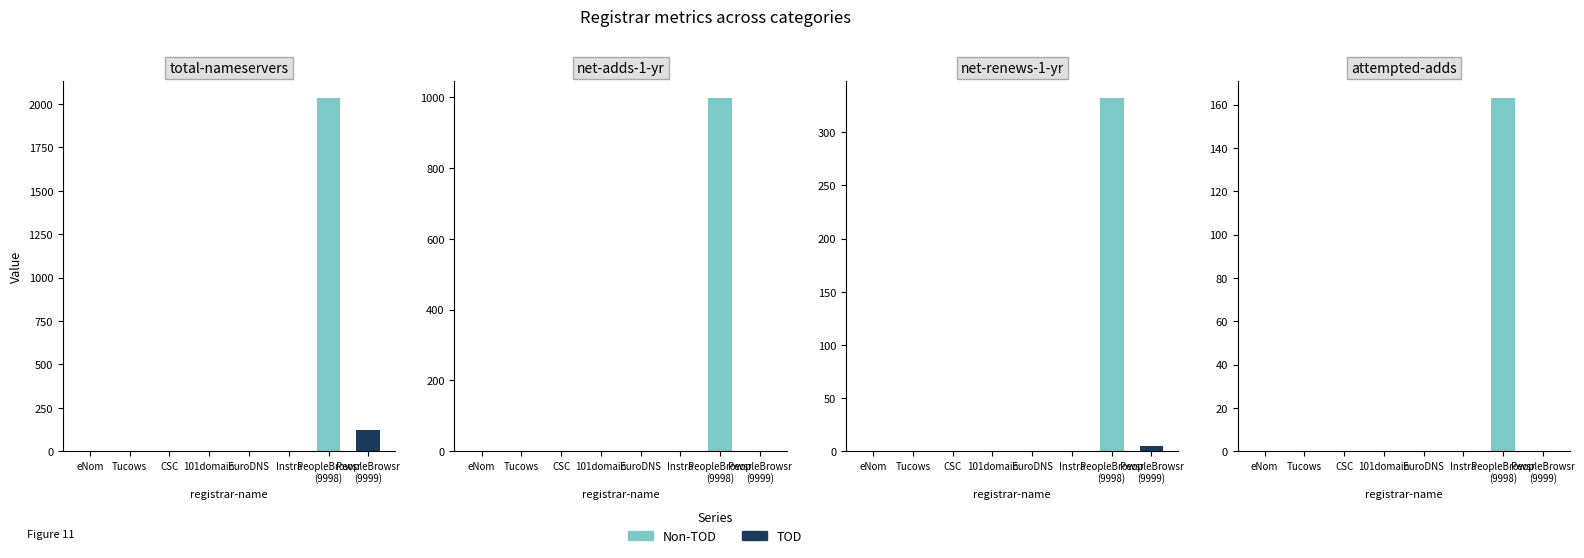

The attempted-adds series shows 69 at PeopleBrowsr
(9999). True or false?

False